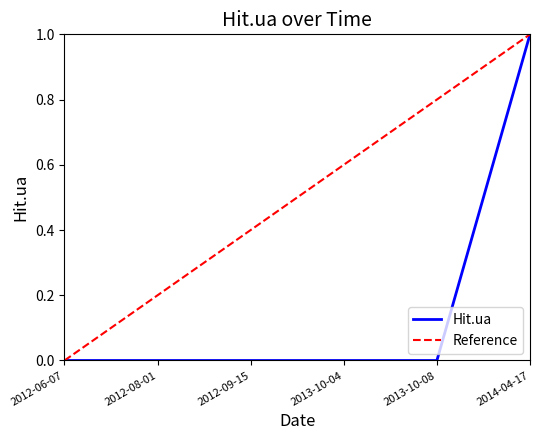

What is the sum of the values at 2014-04-17 and 2013-10-08?

1